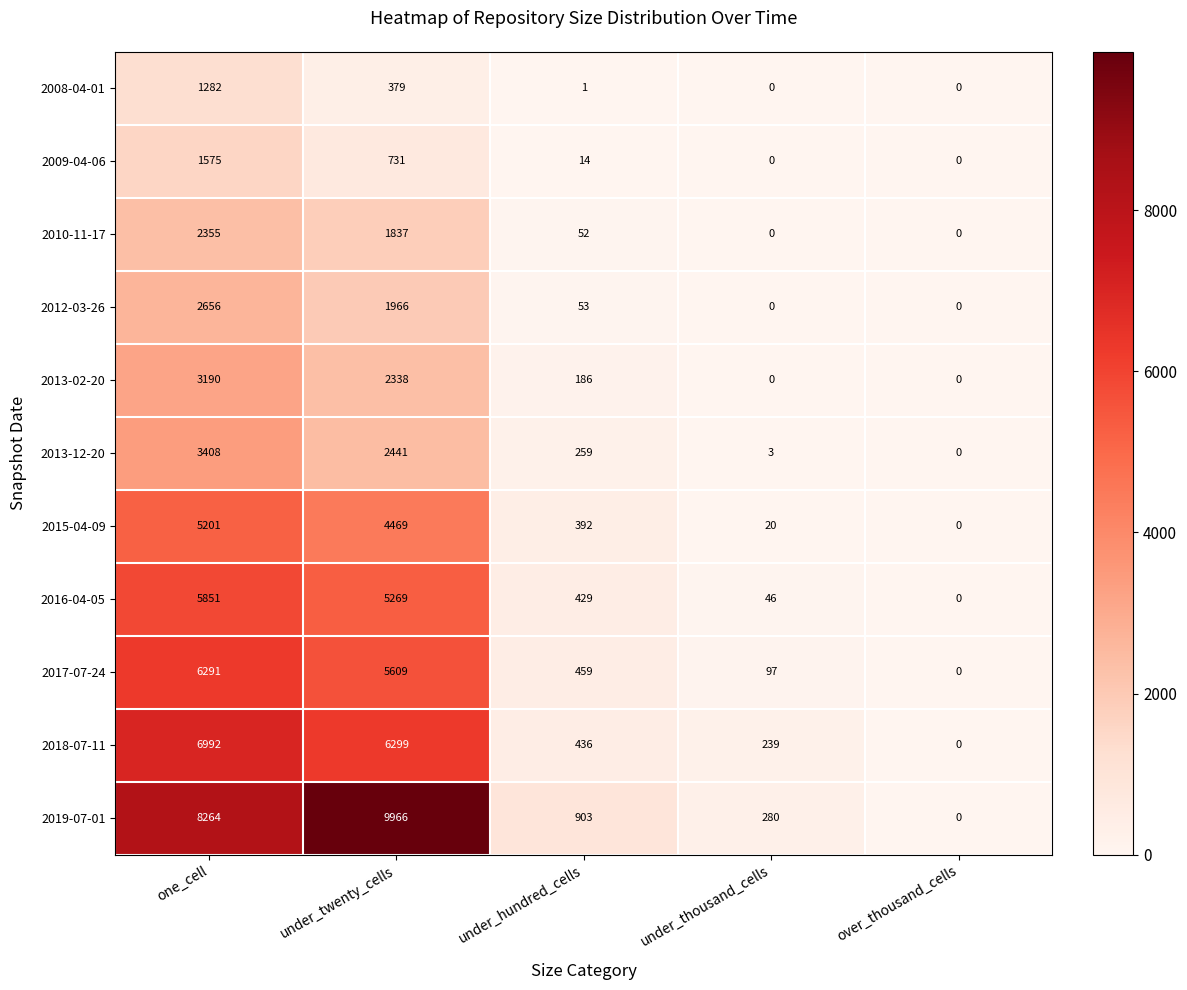

What is the maximum value shown in the chart?

9966